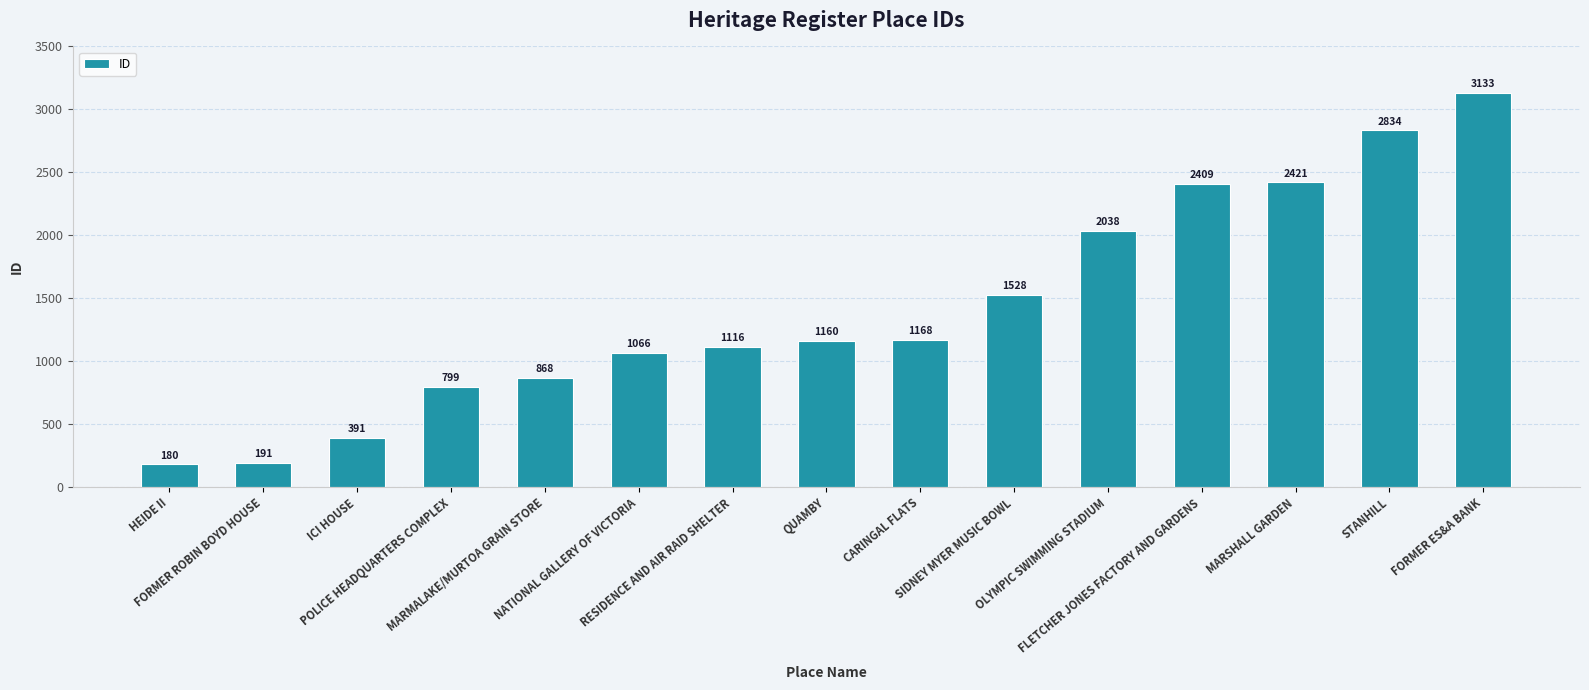

What is the sum of the values at MARMALAKE/MURTOA GRAIN STORE and RESIDENCE AND AIR RAID SHELTER?

1984